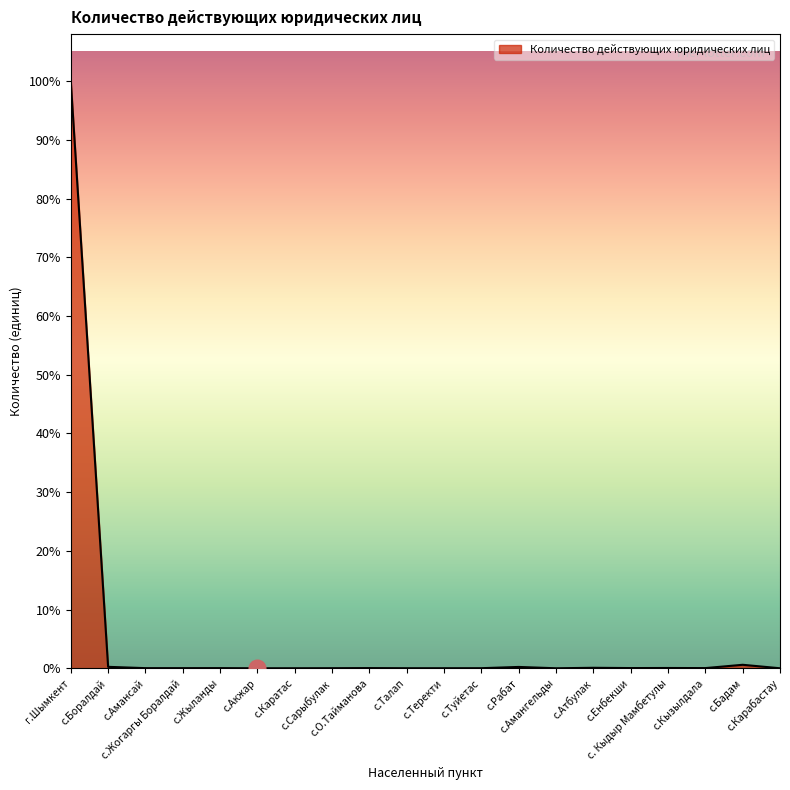

Does the chart display data point markers on the line(s)?

No